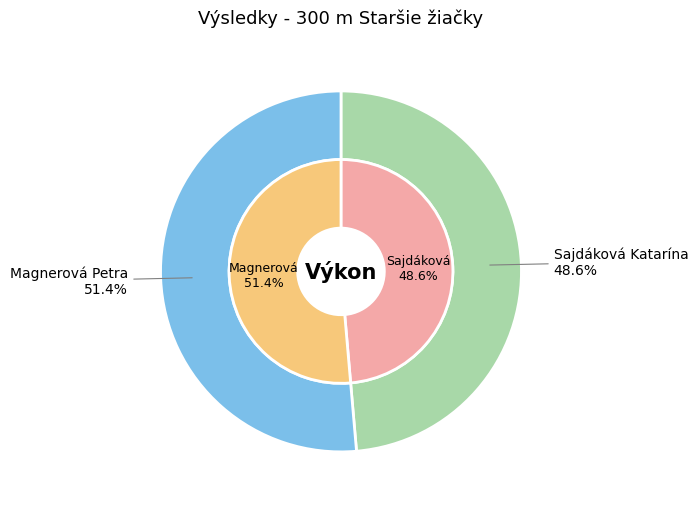

To the nearest percent, what is the average slice percentage?

50%